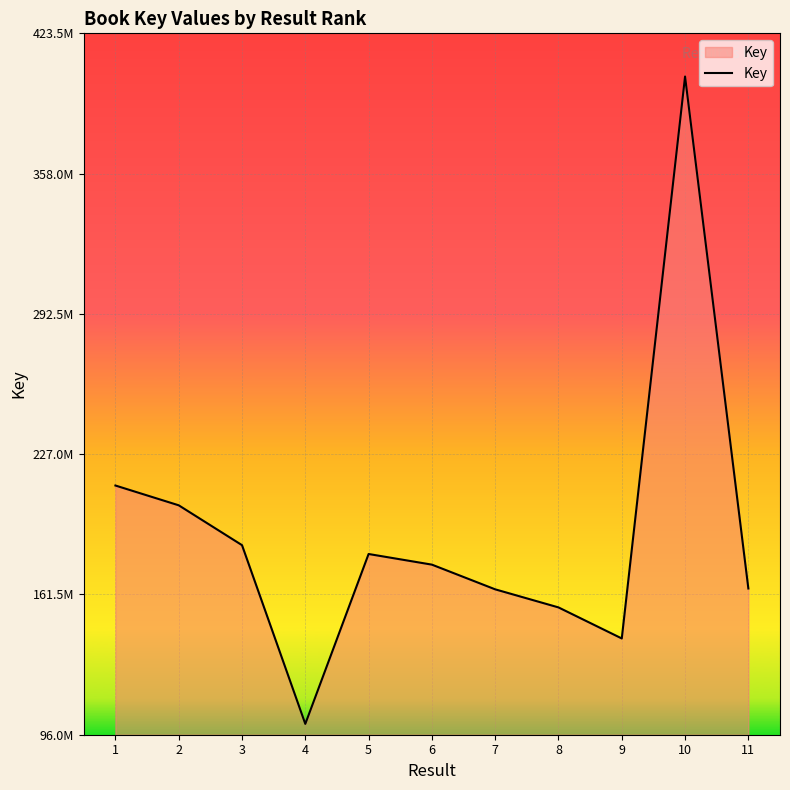

Does the chart display data point markers on the line(s)?

No